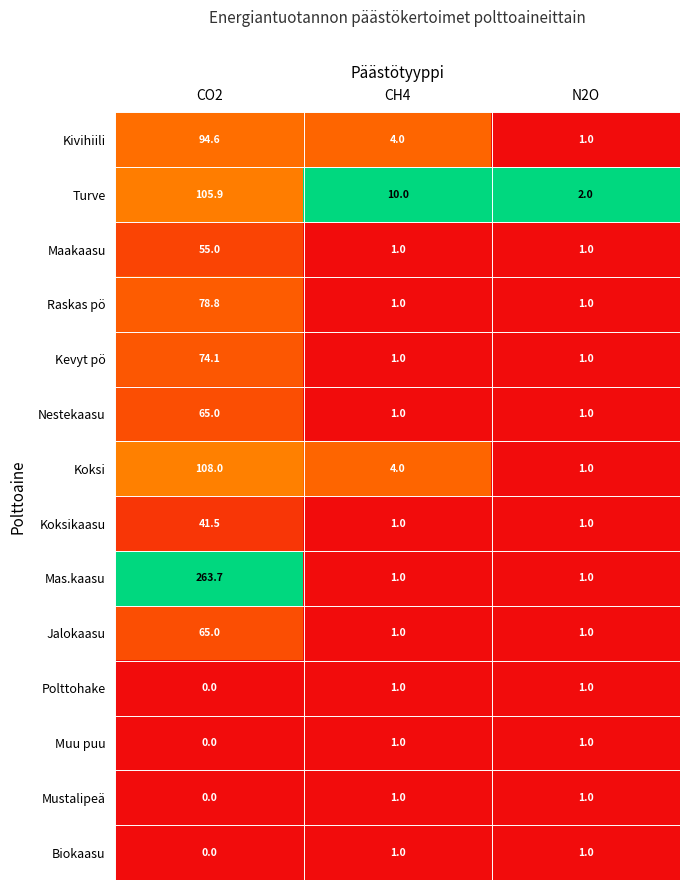

How many categories are shown in the chart?

3